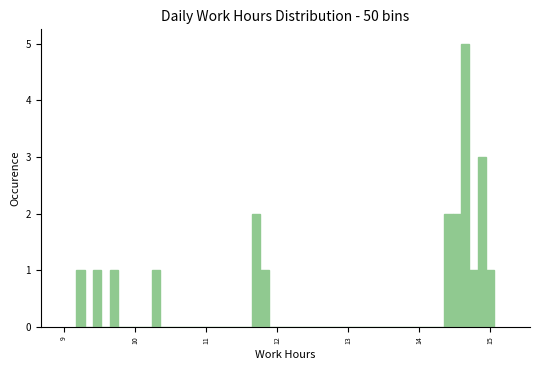

Around what value on the x-axis is the tallest bar? Give the approximate position of its centre, as read against the axis.

14.6